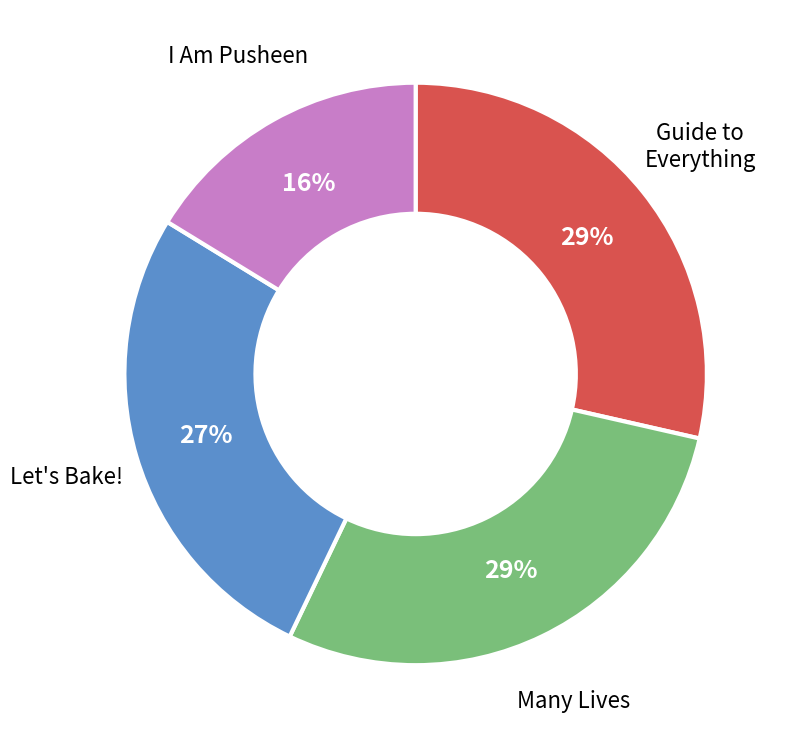

How many slices are in this pie chart?

4